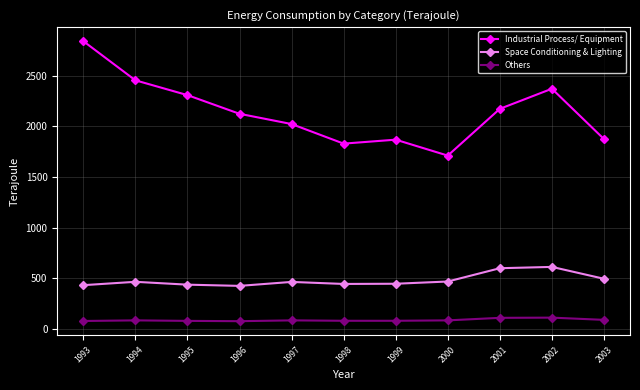

The value of Industrial Process/ Equipment at 2003 is 3352. True or false?

False